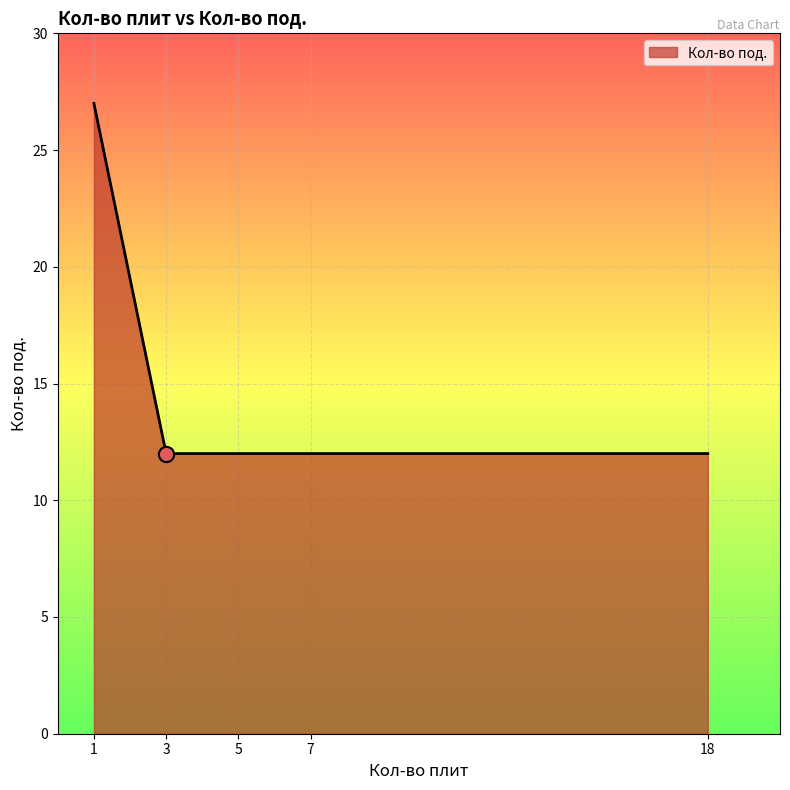

What is the ratio of the value at 1 to the value at 5?

2.2